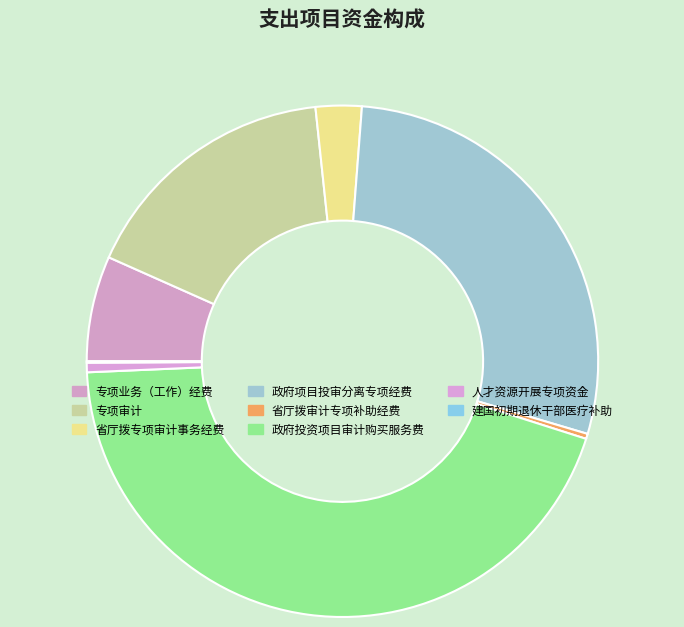

How much of the chart is everything except 人才资源开展专项资金?

99.4%